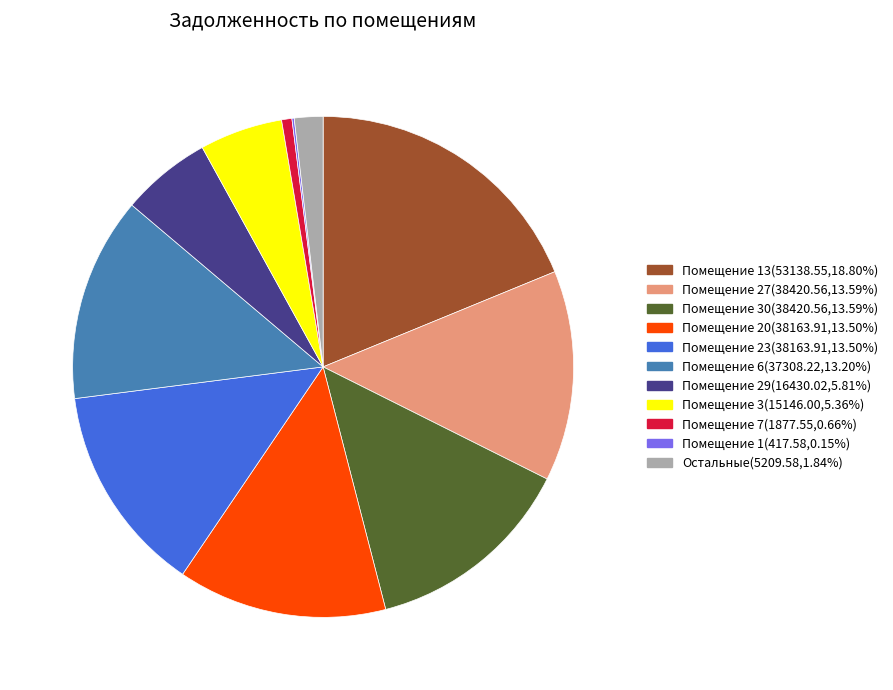

Is there any slice that represents more than half of the pie?

No